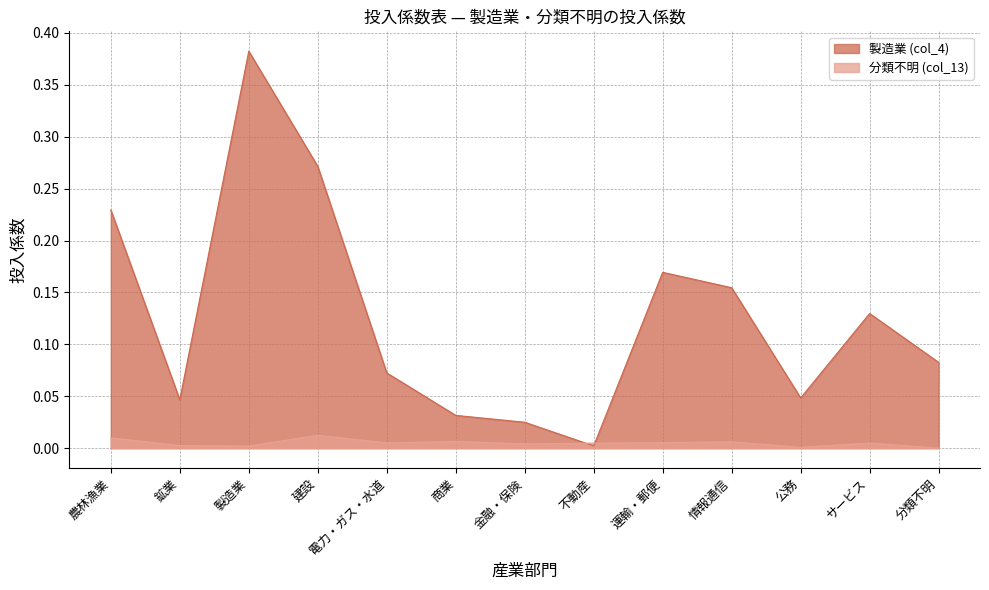

At how many categories does at least one series exceed 0?

13